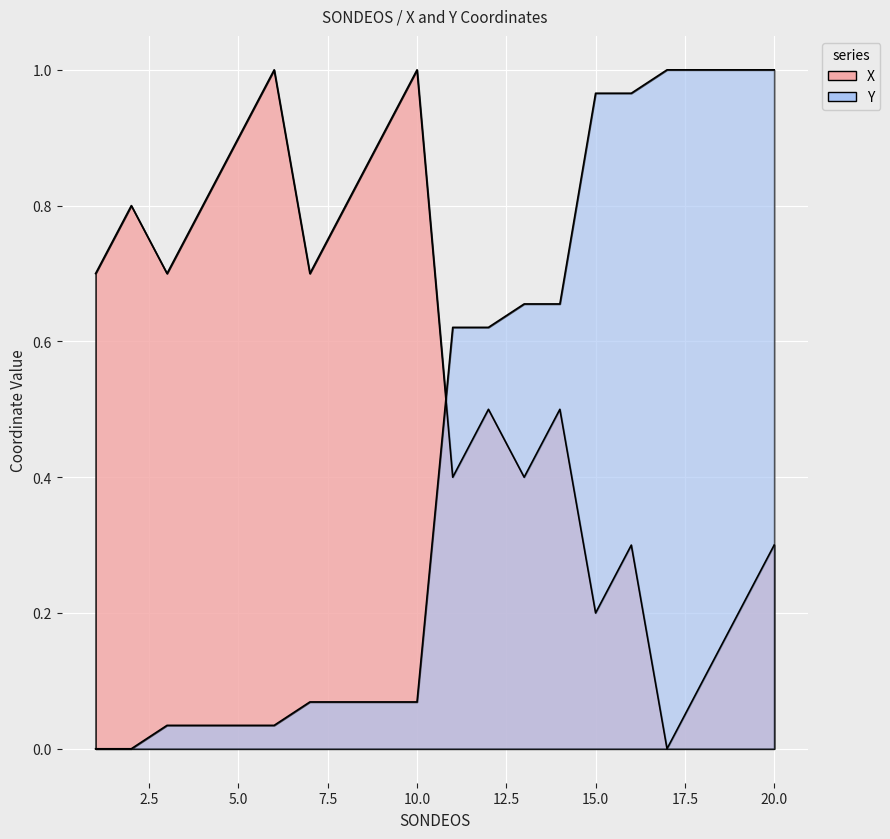

The X series shows 0.2 at 3. True or false?

False